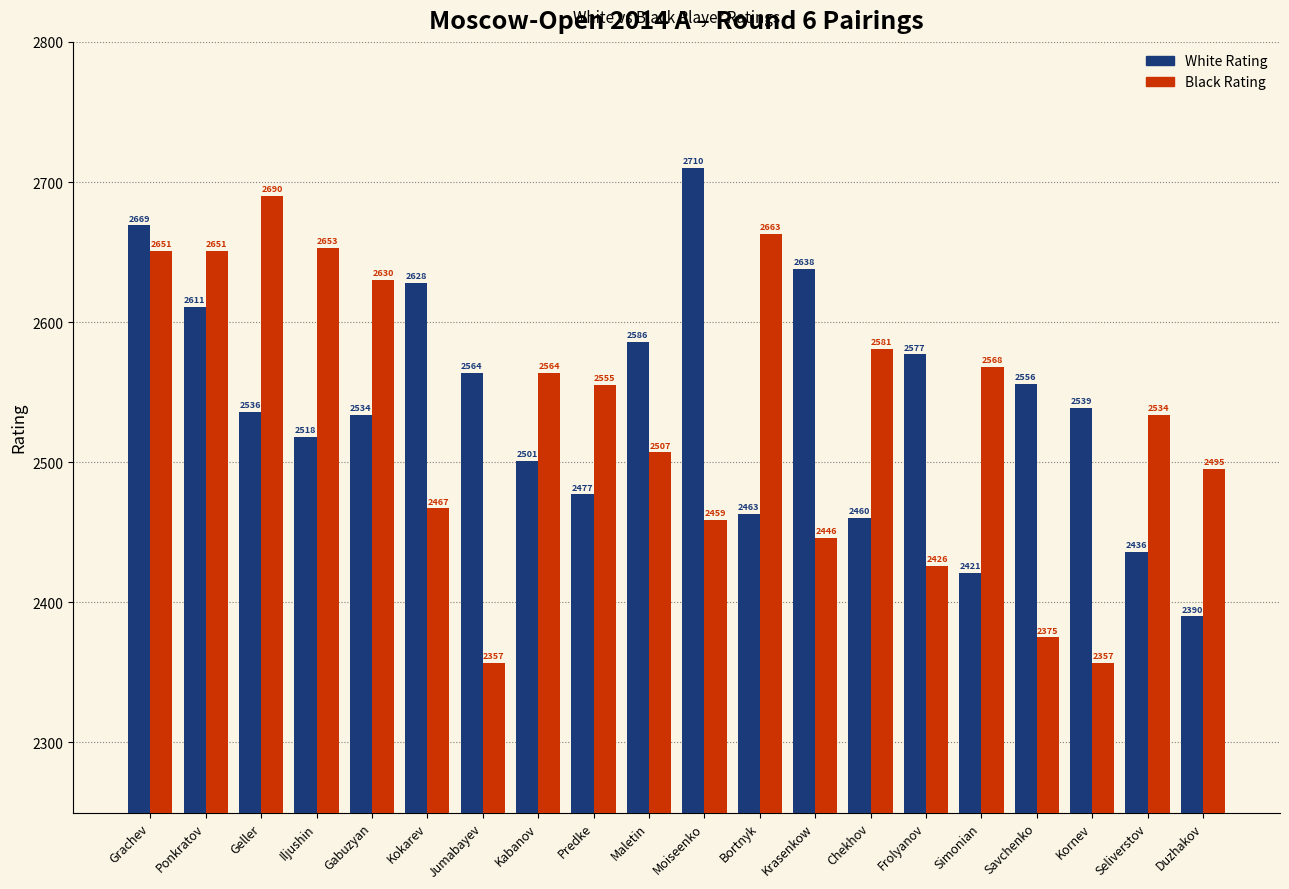

What is the total value across all series at Seliverstov?

4970